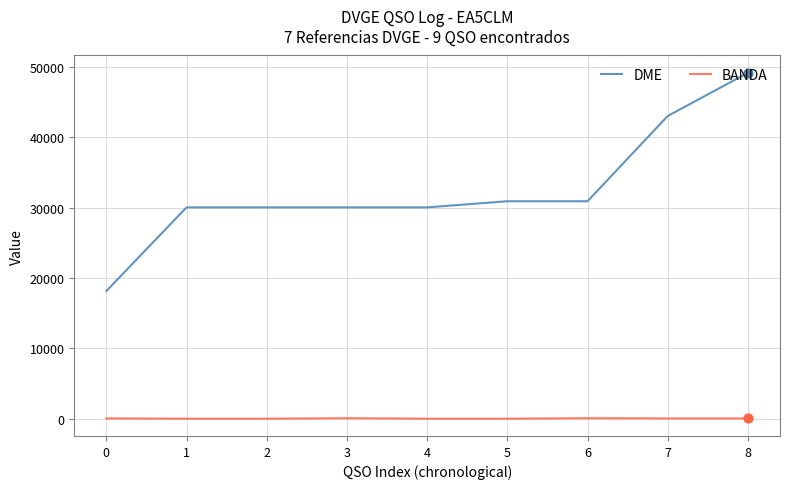

Which series has the largest range (max minus min)?

DME